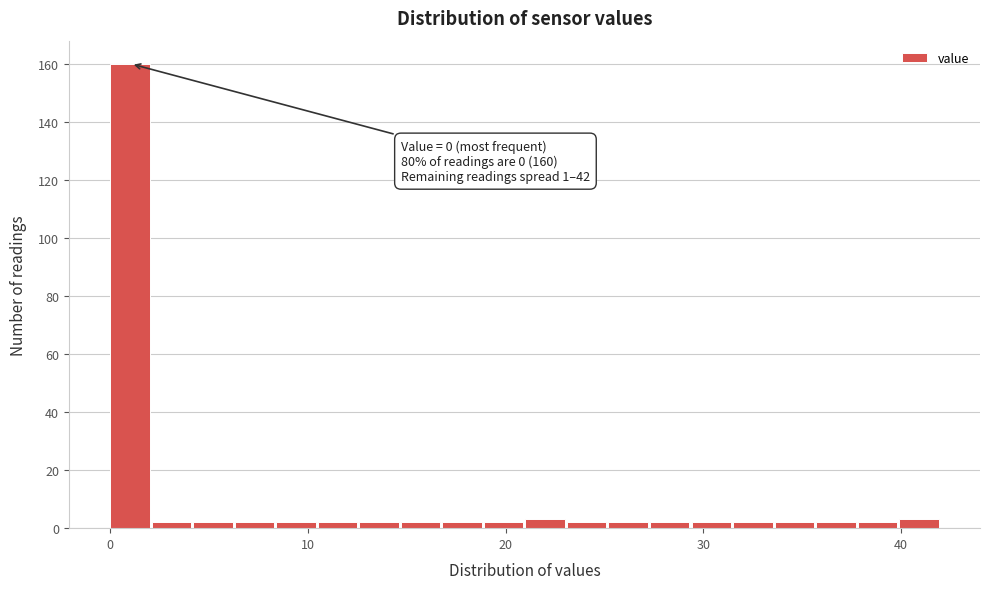

Read against the x-axis, roughly where is the centre of the tallest bar?

1